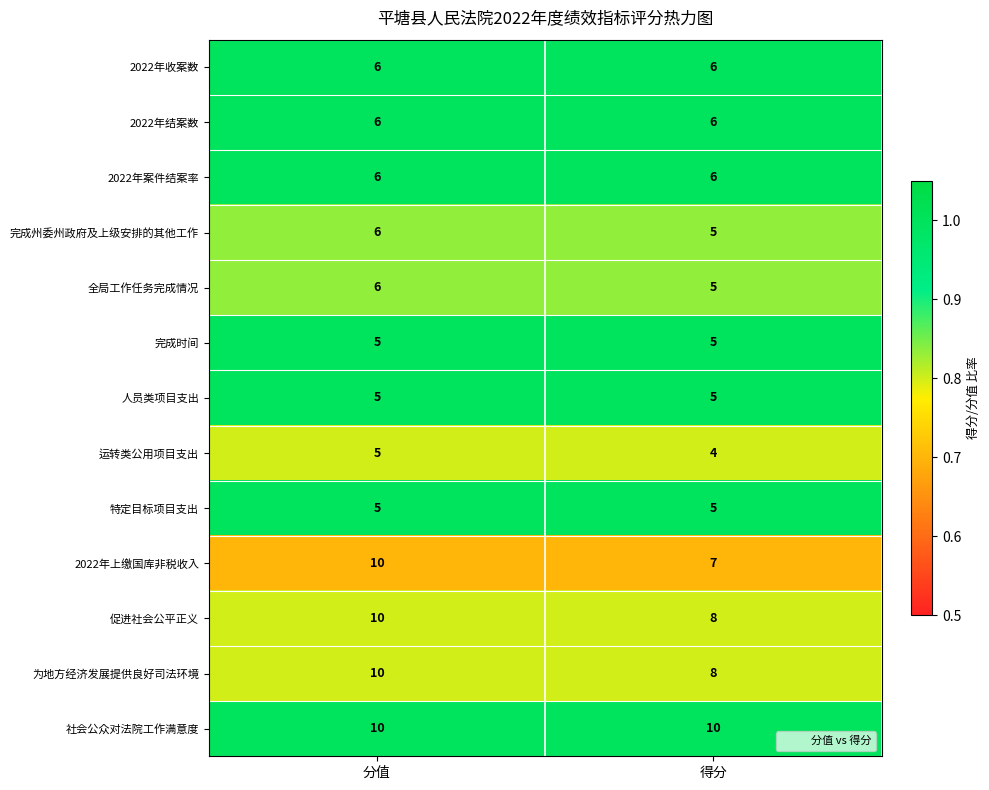

What value does the 2022年结案数 series have at 得分?

6